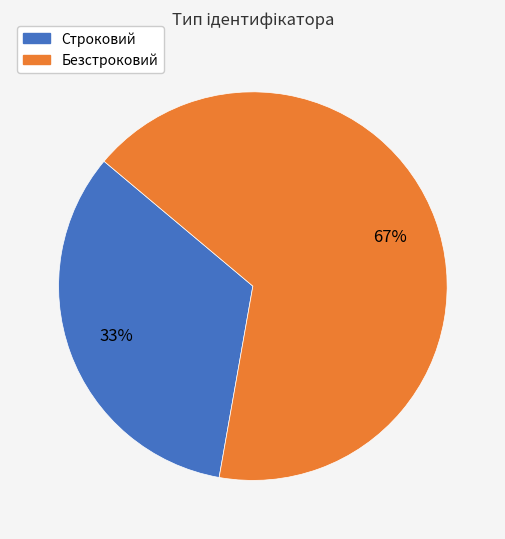

How many segments does this pie chart have?

2